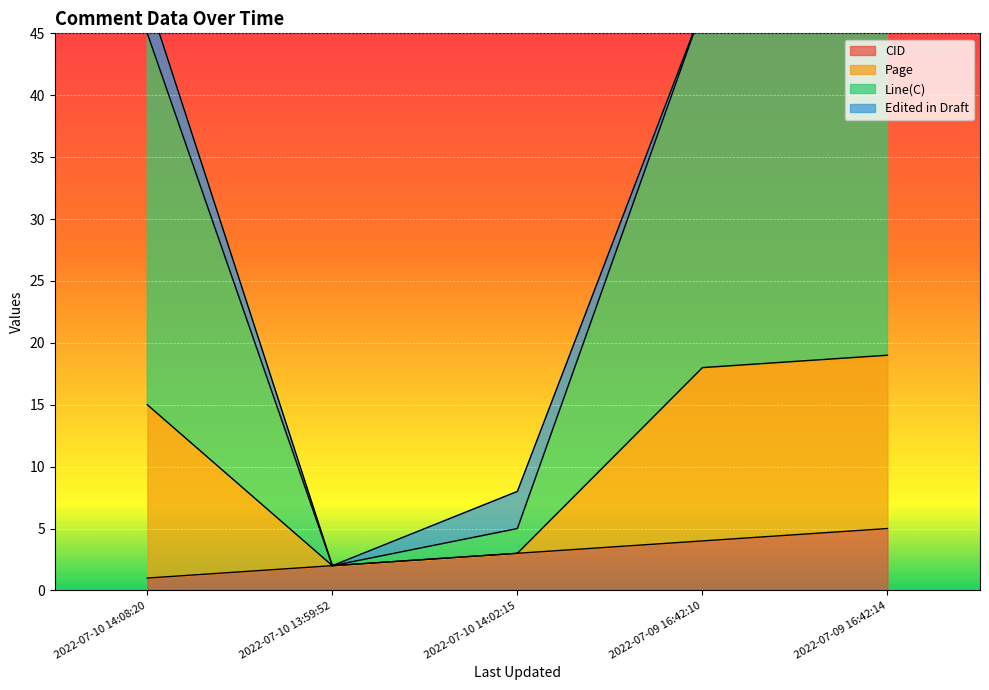

List the labels in order of CID value, smallest first.

2022-07-10 14:08:20, 2022-07-10 13:59:52, 2022-07-10 14:02:15, 2022-07-09 16:42:10, 2022-07-09 16:42:14